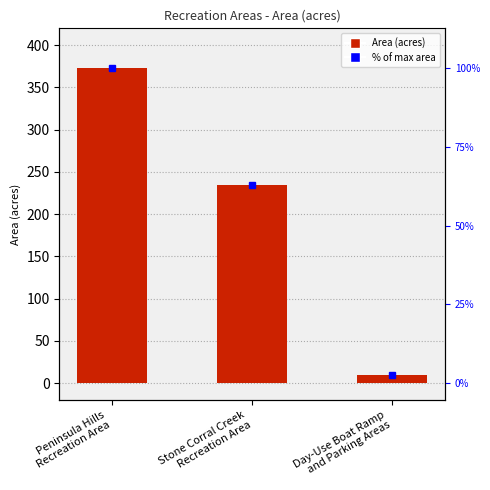

How many bars are there in total?

3